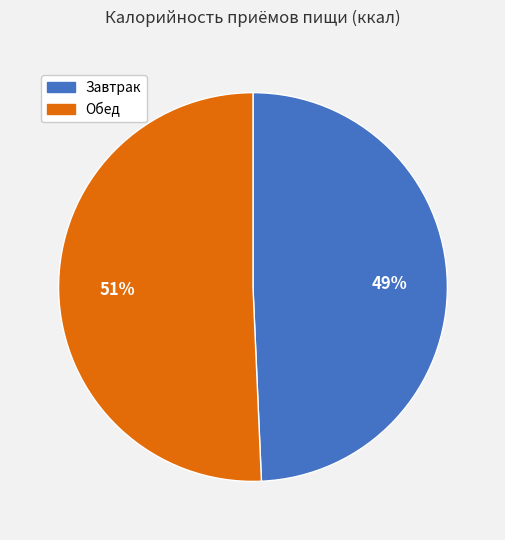

What is the majority slice?

Обед